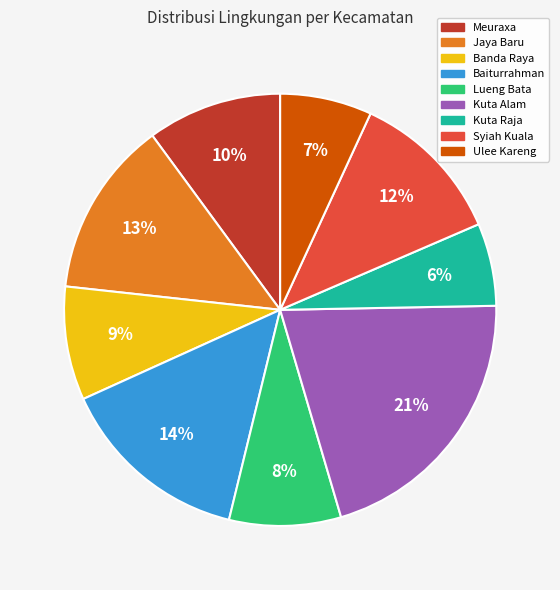

Which category has the smallest portion of the pie?

Kuta Raja